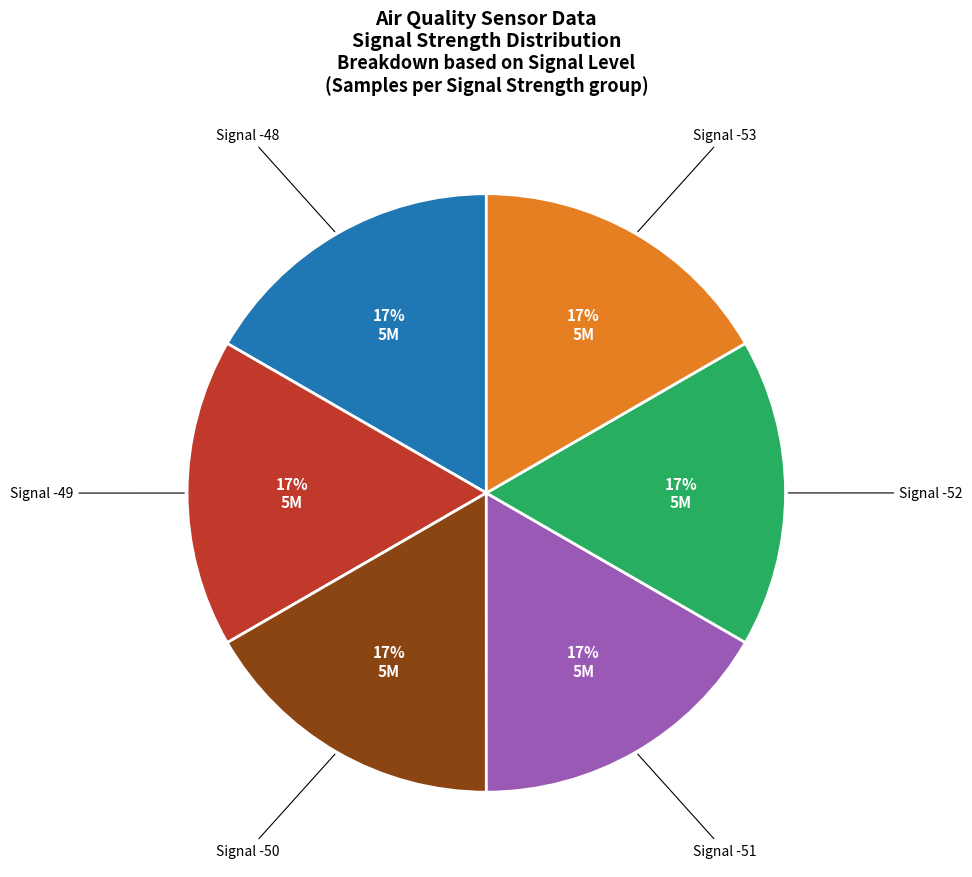

Is there a majority slice in this chart?

No